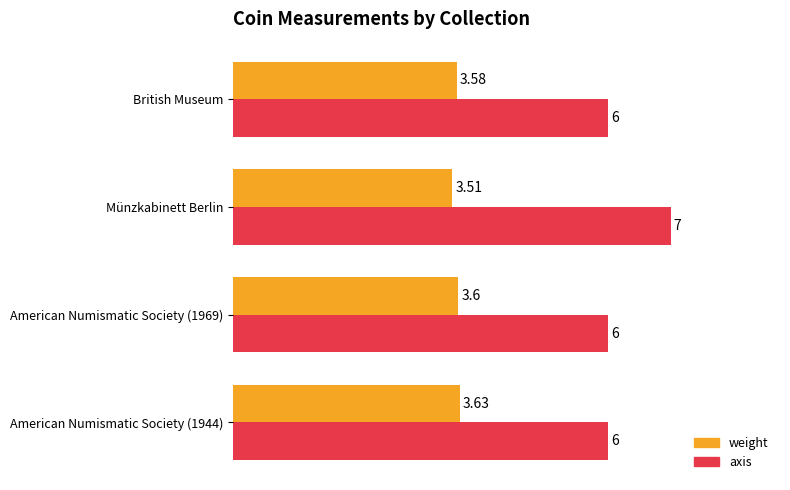

What is the sum of the axis values at British Museum and American Numismatic Society (1944)?

12.0